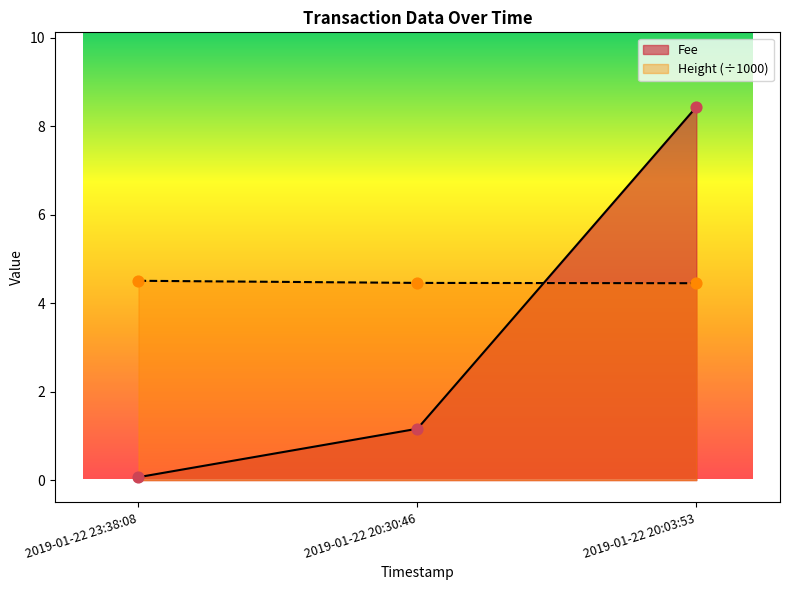

Which series reaches the maximum Y coordinate?

Fee